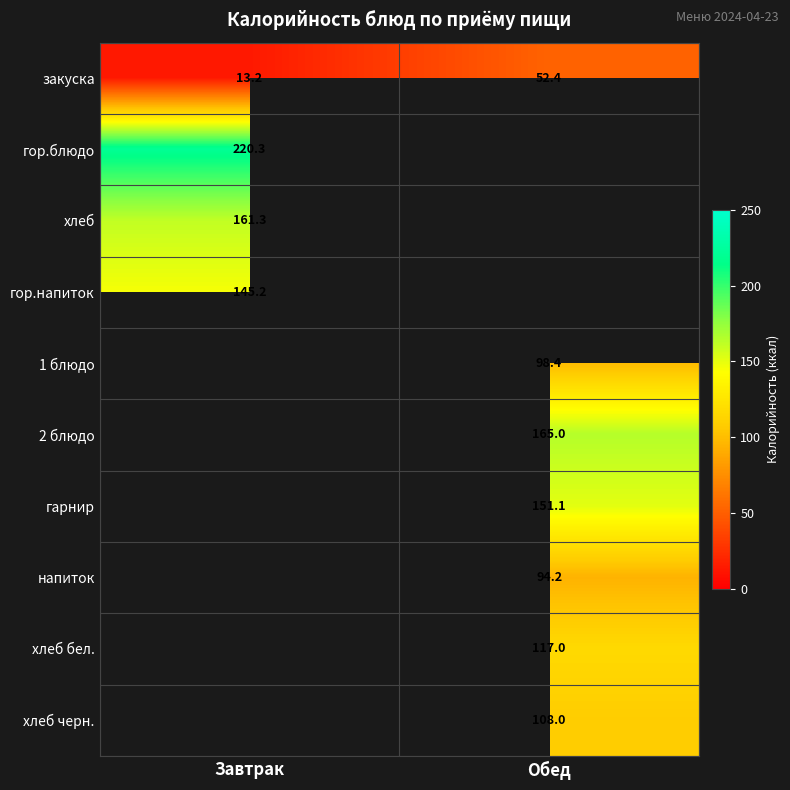

How many categories are shown in the chart?

2